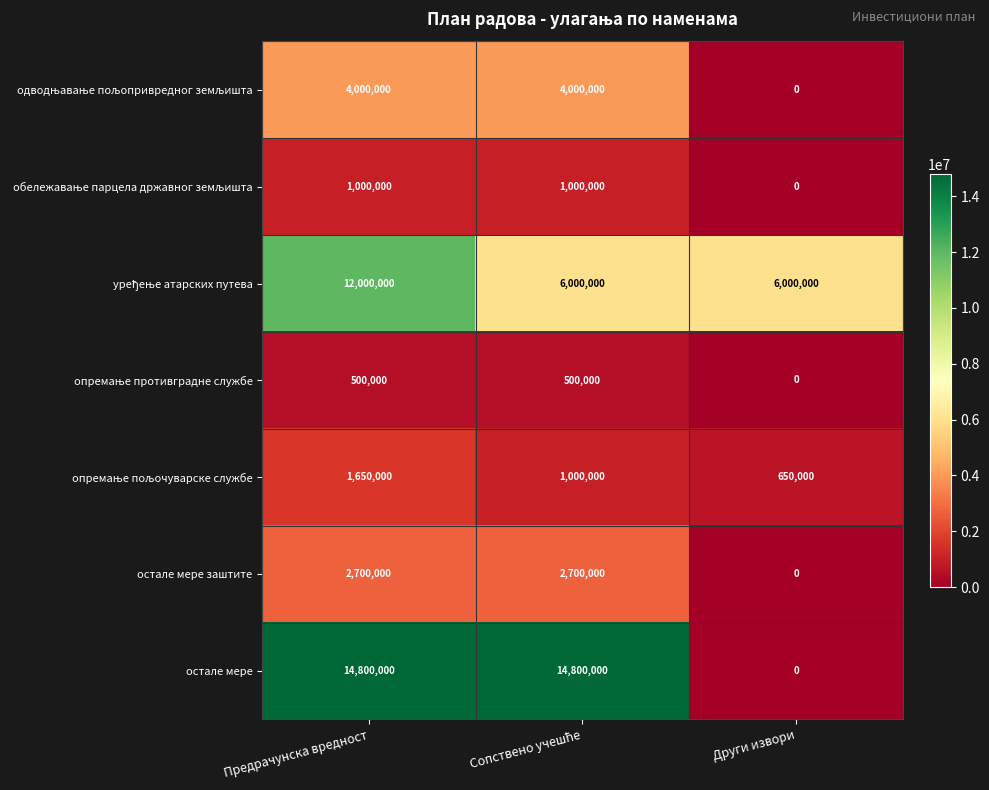

At how many categories does at least one series exceed 8289238?

2